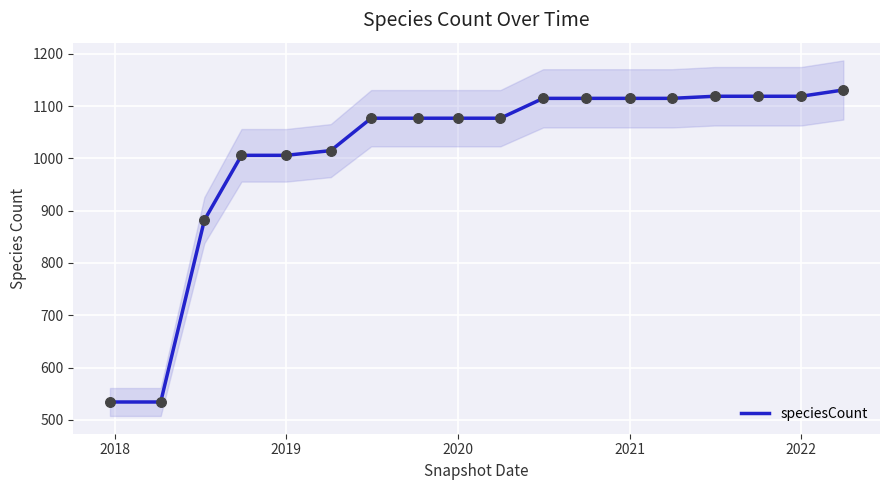

Is it true that speciesCount equals 1912 at 2021?

False